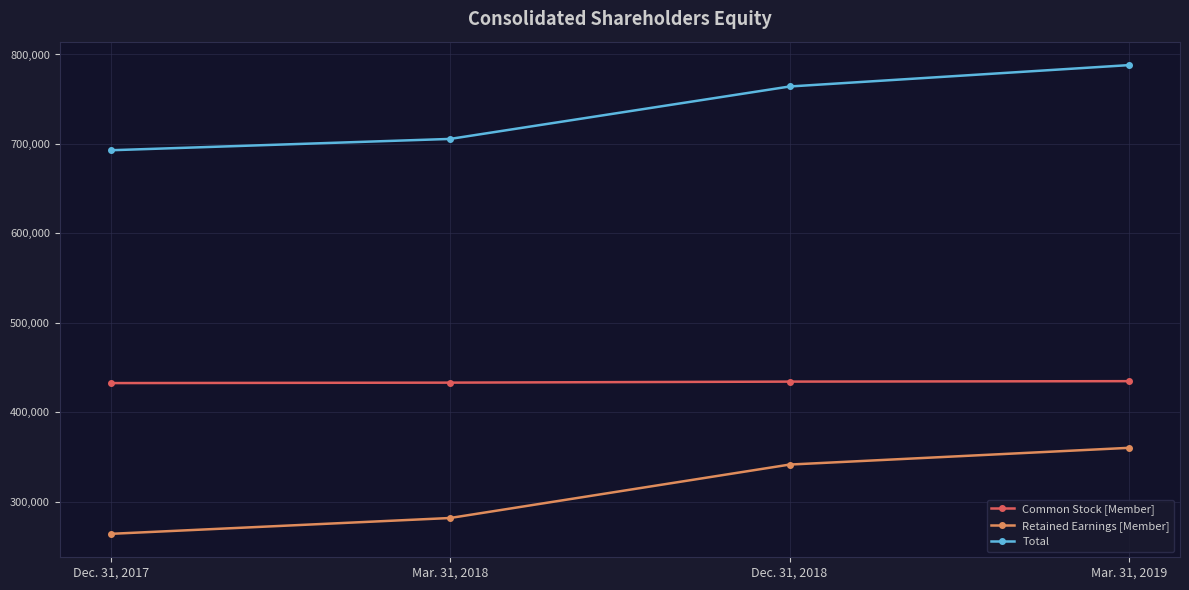

True or false: Total has more than 1 points higher than both neighbors.

False